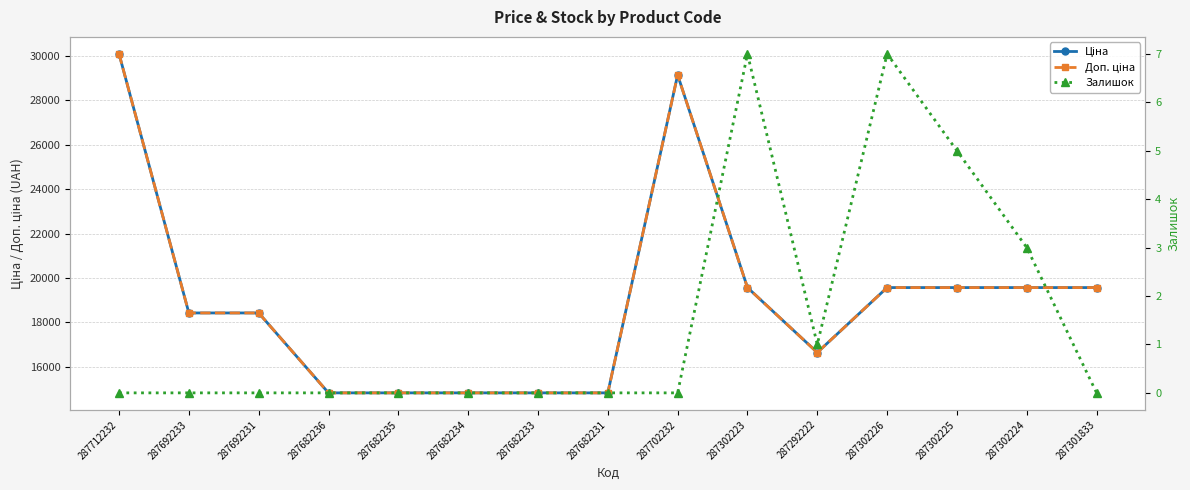

Reading left to right, extract all data points from this chart.

Ціна: 287712232=30102.8	287692233=18420.9	287692231=18420.9	287682236=14817.6	287682235=14817.6	287682234=14817.6	287682233=14817.6	287682231=14817.6	287702232=29152.3	287302223=19564.9	287292222=16636.8	287302226=19564.9	287302225=19564.9	287302224=19564.9	287301833=19564.9
Доп. ціна: 287712232=30102.8	287692233=18420.9	287692231=18420.9	287682236=14817.6	287682235=14817.6	287682234=14817.6	287682233=14817.6	287682231=14817.6	287702232=29152.3	287302223=19564.9	287292222=16636.8	287302226=19564.9	287302225=19564.9	287302224=19564.9	287301833=19564.9
Залишок: 287712232=0.0	287692233=0.0	287692231=0.0	287682236=0.0	287682235=0.0	287682234=0.0	287682233=0.0	287682231=0.0	287702232=0.0	287302223=7.0	287292222=1.0	287302226=7.0	287302225=5.0	287302224=3.0	287301833=0.0